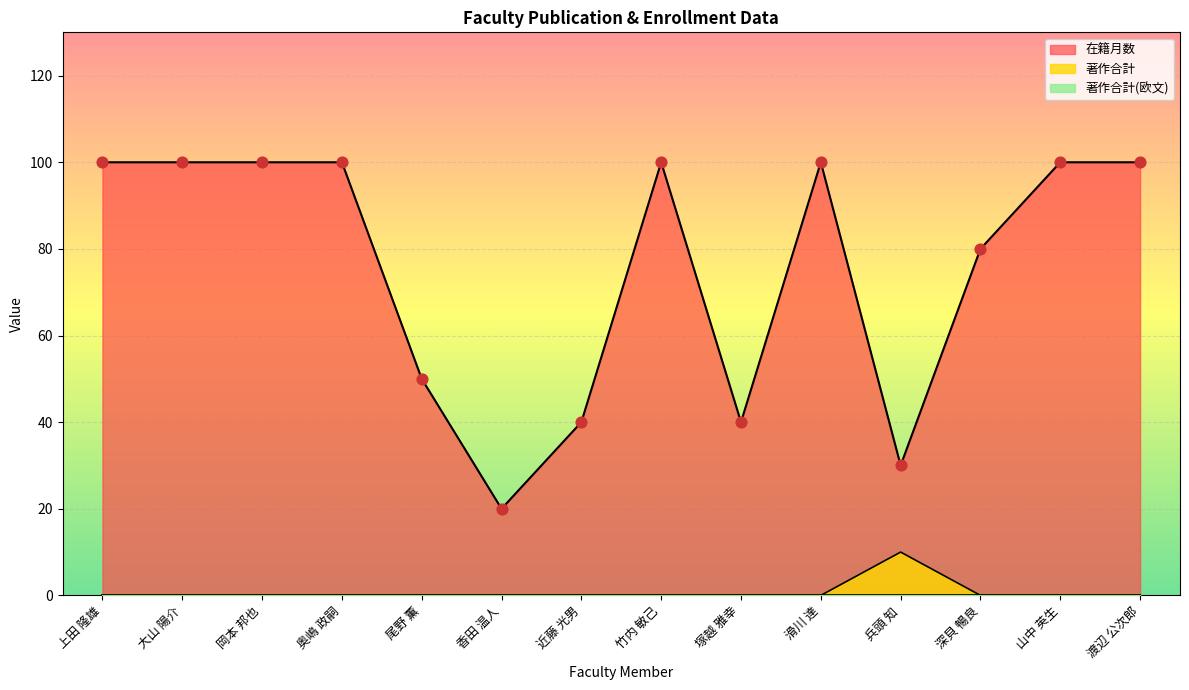

Is the value of 在籍月数 at 滑川 達 greater than the value of 著作合計 at 香田 温人?

Yes